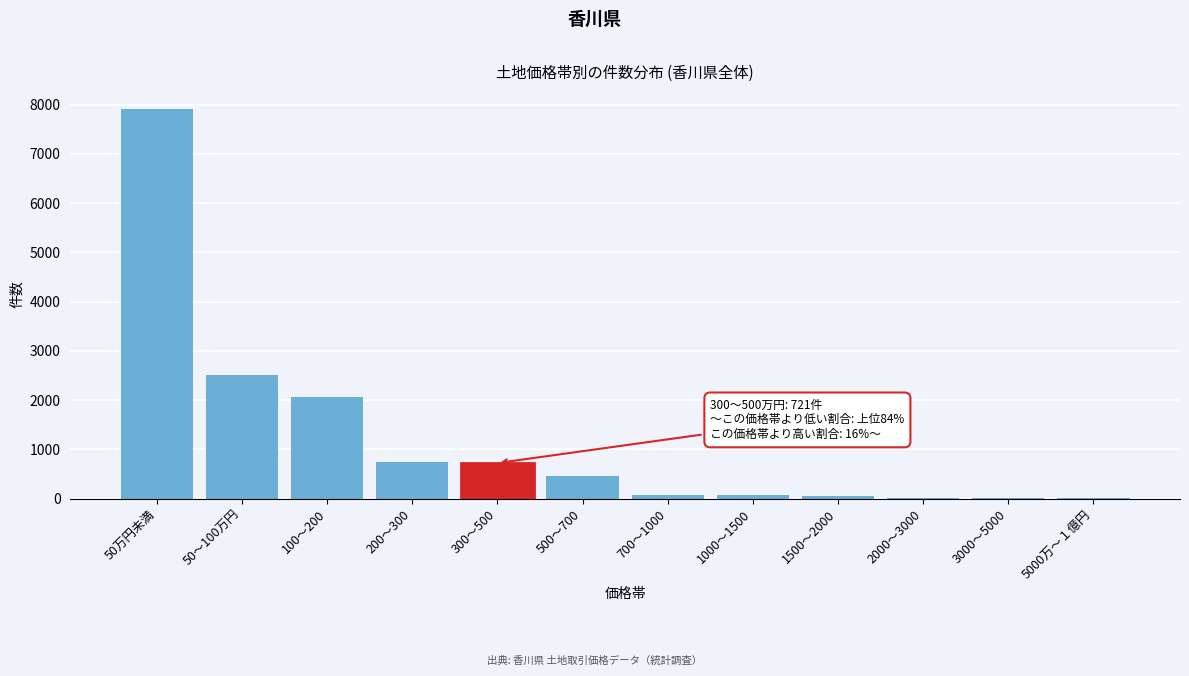

At which label is the value closest to 3963?

50～100万円